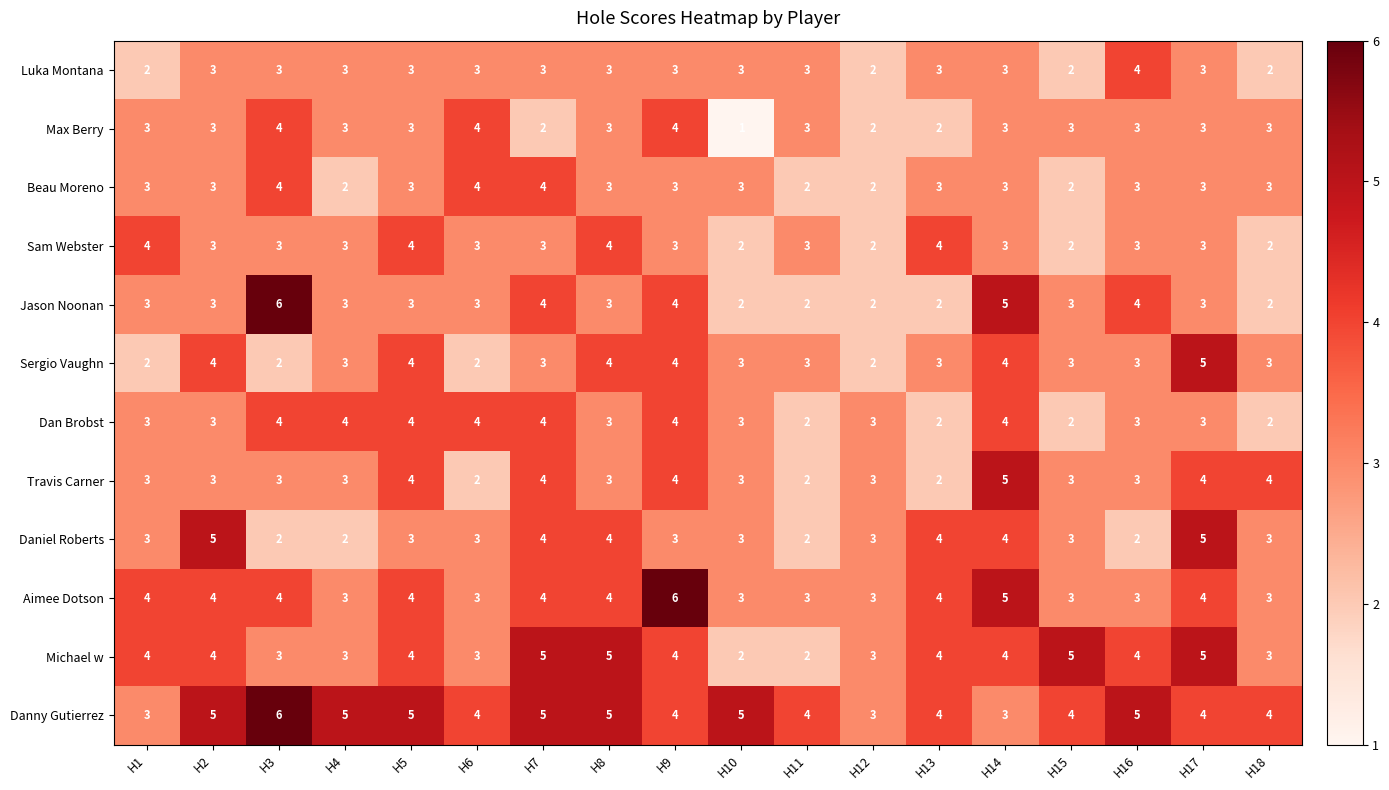

What is the total value across all series at H4?

37